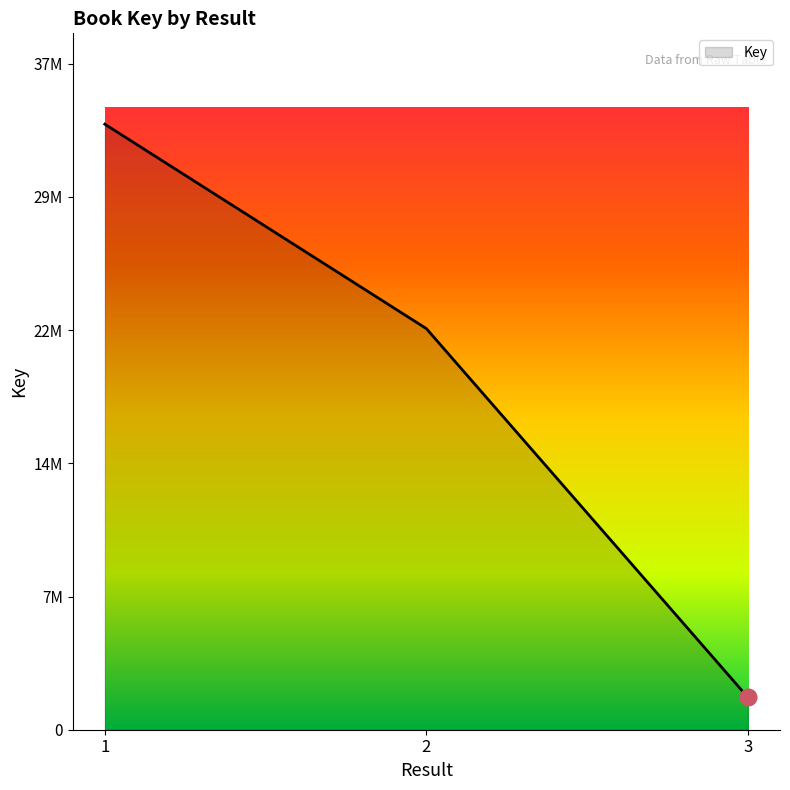

The value at 1 is 34059015. True or false?

True